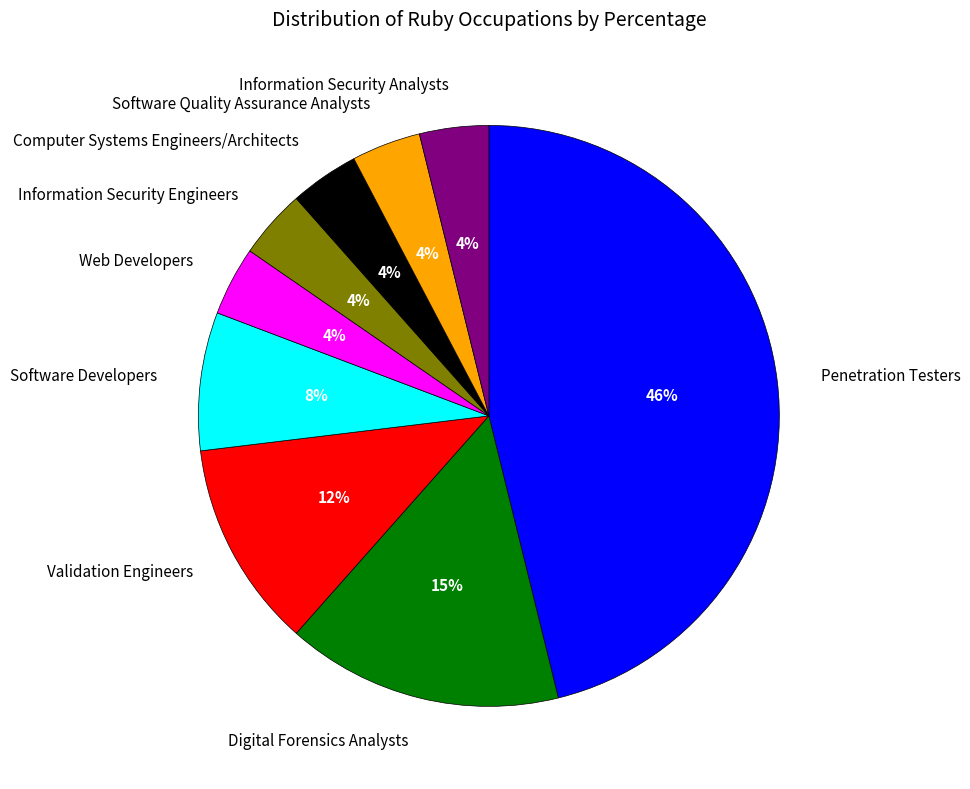

How many slices are in this pie chart?

9